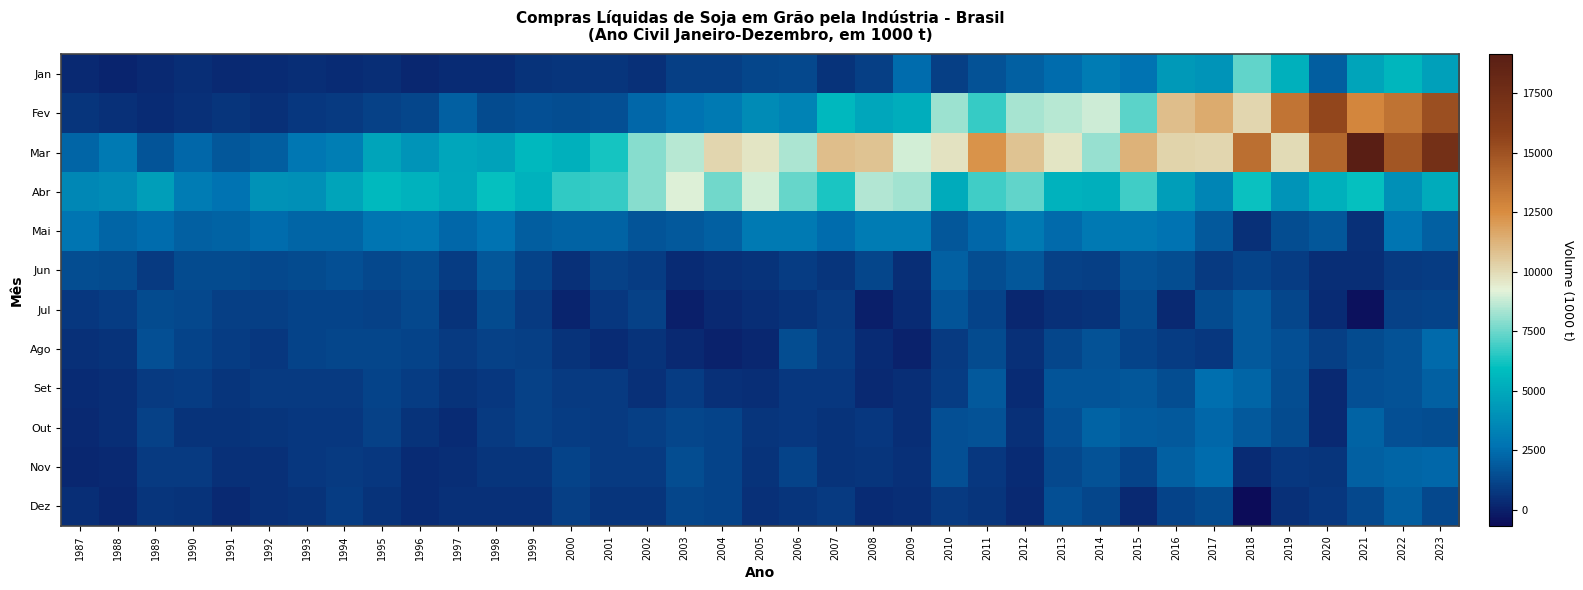

Reading right to left, transcribe all the data shown in this chart.

Jan: 2023=4596	2022=5516	2021=4809	2020=2017	2019=5312	2018=7319	2017=4083	2016=4326	2015=2715	2014=3111	2013=2470	2012=2058	2011=1627	2010=1005	2009=2479	2008=976	2007=613	2006=1309	2005=1258	2004=989	2003=1013	2002=493	2001=655	2000=678	1999=620	1998=398	1997=350	1996=234	1995=420	1994=357	1993=474	1992=346	1991=328	1990=431	1989=276	1988=117	1987=291
Fev: 2023=15161	2022=13582	2021=12732	2020=15570	2019=13492	2018=10081	2017=11480	2016=10884	2015=7220	2014=8897	2013=8543	2012=8341	2011=6704	2010=8160	2009=5135	2008=4884	2007=5651	2006=3349	2005=3699	2004=2982	2003=2665	2002=2266	2001=1541	2000=1461	1999=1562	1998=1344	1997=2104	1996=1207	1995=1029	1994=867	1993=792	1992=512	1991=646	1990=548	1989=355	1988=511	1987=655
Mar: 2023=17309	2022=14823	2021=19129	2020=14160	2019=9991	2018=13727	2017=10084	2016=10220	2015=11303	2014=8110	2013=9620	2012=10705	2011=12278	2010=9748	2009=8960	2008=10719	2007=10916	2006=8445	2005=9675	2004=10133	2003=8574	2002=7903	2001=6247	2000=5340	1999=5627	1998=4707	1997=4865	1996=4115	1995=4750	1994=3191	1993=2836	1992=1958	1991=1799	1990=2325	1989=1708	1988=2969	1987=2207
Abr: 2023=5097	2022=3959	2021=6029	2020=5336	2019=4118	2018=6076	2017=3464	2016=4528	2015=6851	2014=5208	2013=5412	2012=7297	2011=6899	2010=5090	2009=8224	2008=8459	2007=6301	2006=7445	2005=8951	2004=7591	2003=9079	2002=7906	2001=6697	2000=6664	1999=5434	1998=6030	1997=4946	1996=5373	1995=5700	1994=4775	1993=3915	1992=3976	1991=2683	1990=3099	1989=4582	1988=3703	1987=3571
Mai: 2023=2057	2022=2792	2021=502	2020=1749	2019=1443	2018=557	2017=1805	2016=2726	2015=2895	2014=2889	2013=2387	2012=2986	2011=2324	2010=1759	2009=3070	2008=3066	2007=2455	2006=2961	2005=3026	2004=2054	2003=1816	2002=1701	2001=2110	2000=2184	1999=1977	1998=2670	1997=2285	1996=2813	1995=2753	1994=2248	1993=2261	1992=2423	1991=2145	1990=2094	1989=2420	1988=2236	1987=2765
Jun: 2023=885	2022=846	2021=413	2020=432	2019=932	2018=1161	2017=806	2016=1487	2015=1610	2014=1011	2013=1037	2012=1745	2011=1448	2010=2046	2009=413	2008=1249	2007=712	2006=900	2005=590	2004=527	2003=393	2002=886	2001=1095	2000=524	1999=1160	1998=1767	1997=932	1996=1434	1995=1317	1994=1520	1993=1343	1992=1292	1991=1357	1990=1386	1989=832	1988=1358	1987=1446
Jul: 2023=1119	2022=1089	2021=-512	2020=384	2019=1231	2018=1865	2017=1361	2016=302	2015=1367	2014=604	2013=494	2012=230	2011=1142	2010=1718	2009=348	2008=10	2007=854	2006=597	2005=476	2004=284	2003=-14	2002=1047	2001=732	2000=131	1999=819	1998=1376	1997=599	1996=1286	1995=1082	1994=1117	1993=1133	1992=980	1991=1015	1990=1260	1989=1406	1988=878	1987=773
Ago: 2023=2373	2022=1595	2021=1348	2020=966	2019=1514	2018=1828	2017=763	2016=879	2015=1179	2014=1625	2013=1189	2012=508	2011=1360	2010=850	2009=83	2008=393	2007=891	2006=1490	2005=253	2004=68	2003=305	2002=565	2001=398	2000=634	1999=957	1998=1062	1997=819	1996=1160	1995=1234	1994=1218	1993=1123	1992=755	1991=944	1990=1171	1989=1535	1988=616	1987=545
Set: 2023=2049	2022=1616	2021=1527	2020=279	2019=1474	2018=2195	2017=2498	2016=1459	2015=1744	2014=1665	2013=1707	2012=333	2011=1827	2010=906	2009=410	2008=324	2007=774	2006=750	2005=462	2004=530	2003=884	2002=546	2001=871	2000=856	1999=1027	1998=752	1997=636	1996=936	1995=1140	1994=846	1993=860	1992=804	1991=697	1990=918	1989=836	1988=432	1987=406
Out: 2023=1455	2022=1537	2021=2174	2020=310	2019=1410	2018=1868	2017=2326	2016=1837	2015=1909	2014=2128	2013=1543	2012=554	2011=1577	2010=1551	2009=416	2008=725	2007=603	2006=724	2005=659	2004=1138	2003=1237	2002=956	2001=838	2000=949	1999=1088	1998=834	1997=397	1996=616	1995=1040	1994=737	1993=741	1992=675	1991=579	1990=574	1989=1027	1988=440	1987=280
Nov: 2023=2265	2022=2217	2021=2087	2020=684	2019=733	2018=334	2017=2463	2016=2058	2015=1129	2014=1613	2013=1291	2012=343	2011=769	2010=1567	2009=553	2008=686	2007=629	2006=1148	2005=588	2004=1165	2003=1460	2002=855	2001=839	2000=1172	1999=706	1998=660	1997=449	1996=367	1995=718	1994=824	1993=770	1992=547	1991=541	1990=808	1989=852	1988=298	1987=208
Dez: 2023=1306	2022=1975	2021=1299	2020=746	2019=521	2018=-675	2017=1348	2016=1114	2015=285	2014=1204	2013=1543	2012=317	2011=717	2010=830	2009=466	2008=369	2007=852	2006=707	2005=531	2004=1107	2003=1214	2002=670	2001=663	2000=955	1999=504	1998=494	1997=515	1996=347	1995=629	1994=937	1993=569	1992=515	1991=302	1990=604	1989=662	1988=224	1987=459